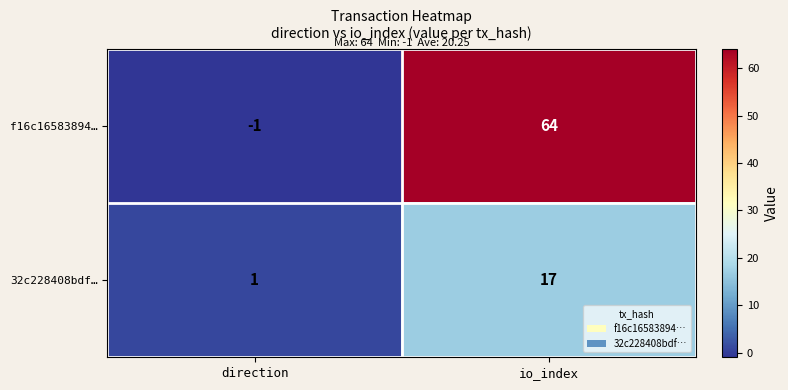

At which category does the chart reach its minimum across all series?

direction